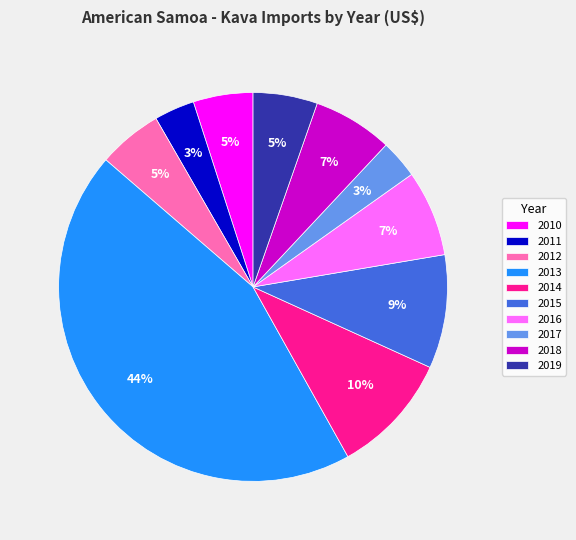

What is the largest slice in the pie chart?

2013